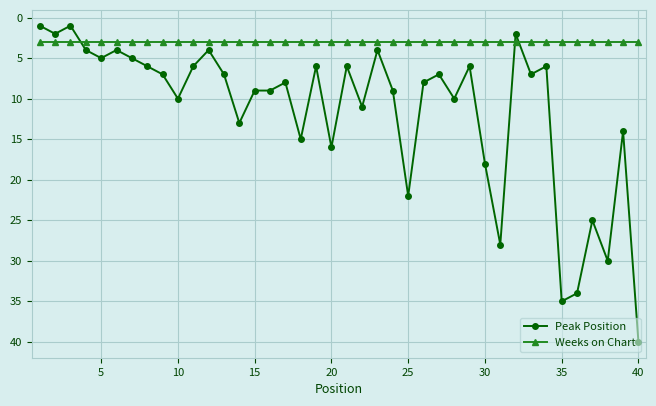

Rank the series by their maximum value, from highest to lowest.

Peak Position, Weeks on Chart